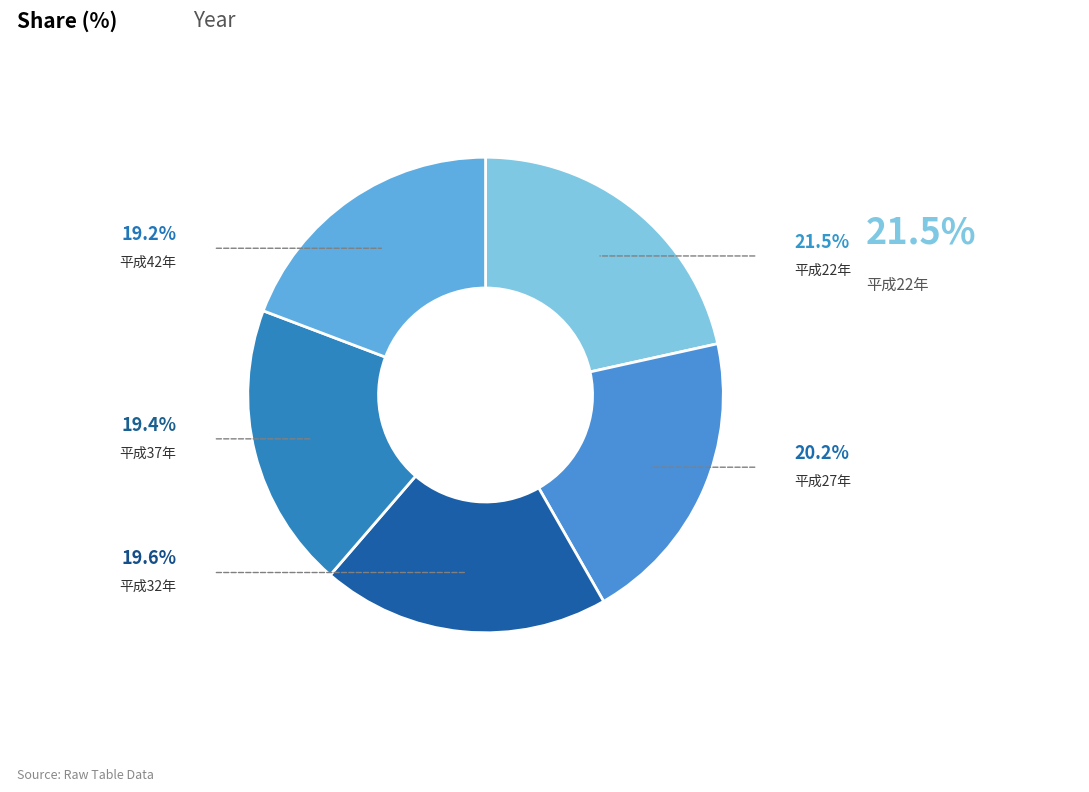

Does 平成22年 account for over 50% of the chart?

No